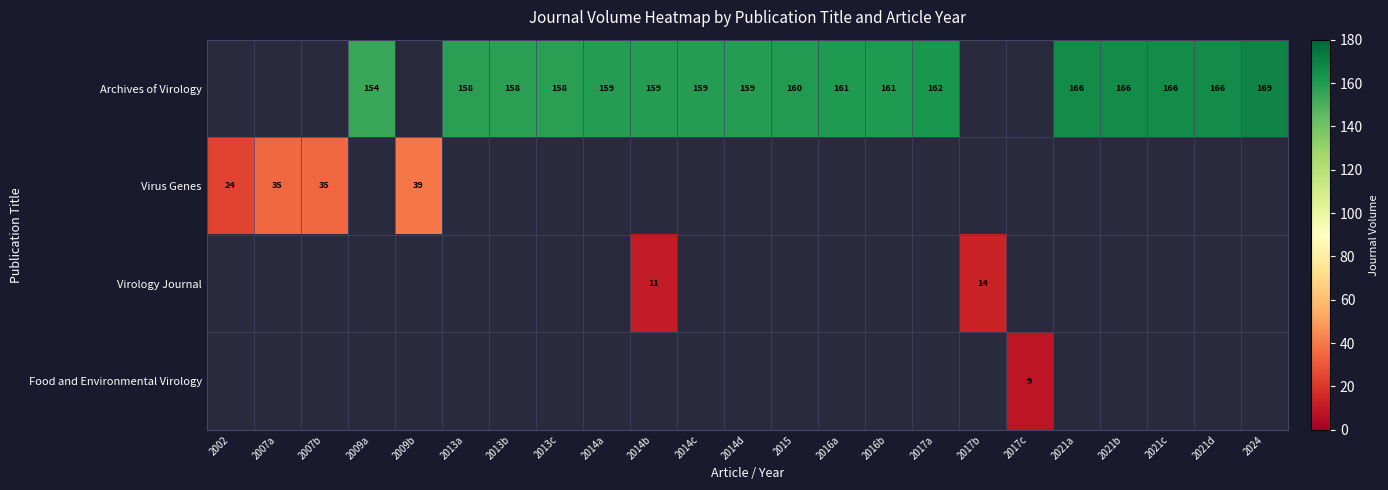

The Virus Genes series shows 27 at 2009b. True or false?

False